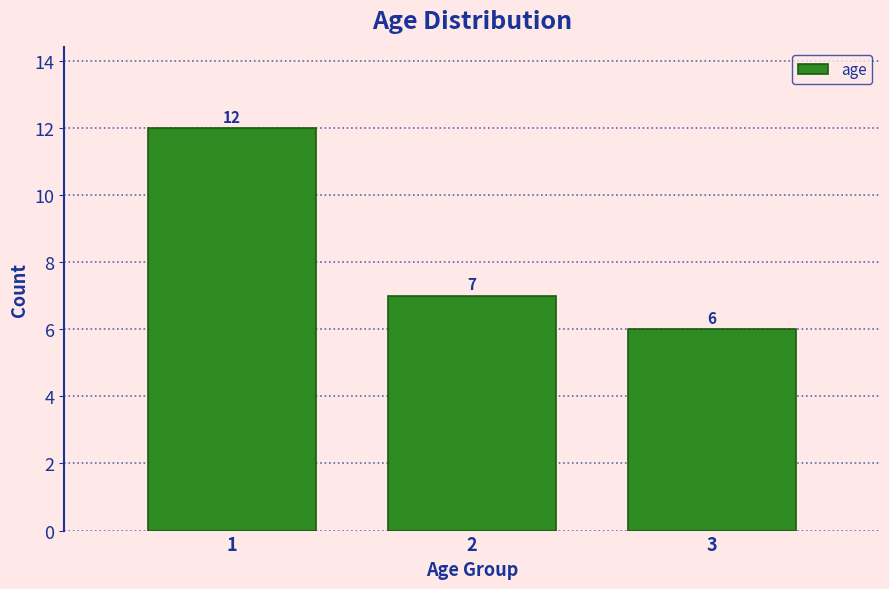

Reading right to left, transcribe all the data shown in this chart.

6	7	12